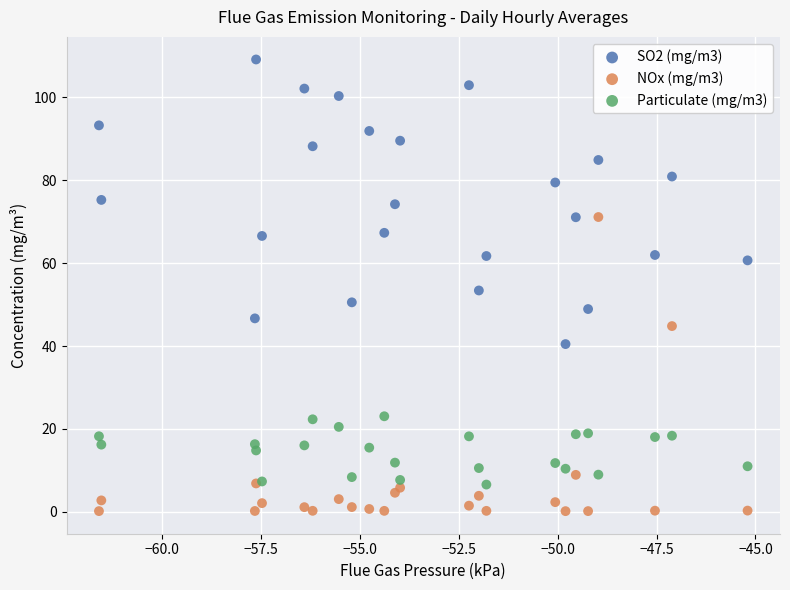

What are all the series names shown in the legend?

SO2 (mg/m3), NOx (mg/m3), Particulate (mg/m3)